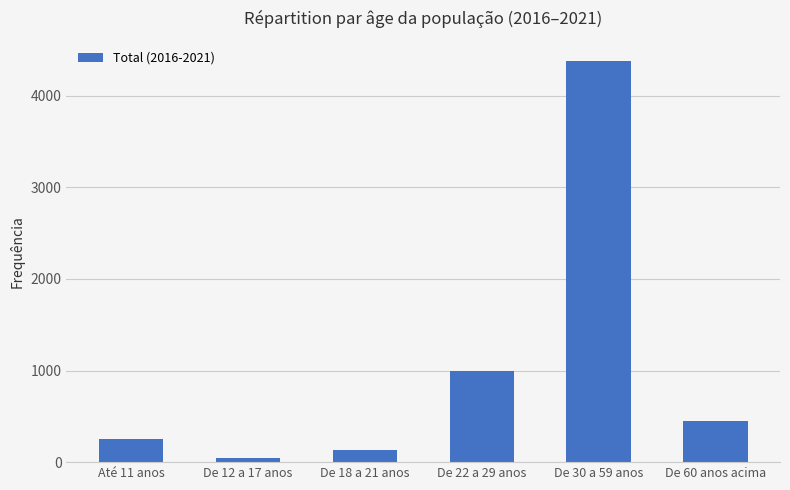

Reading left to right, what are all the values shown in this chart?

250	47	130	999	4382	454